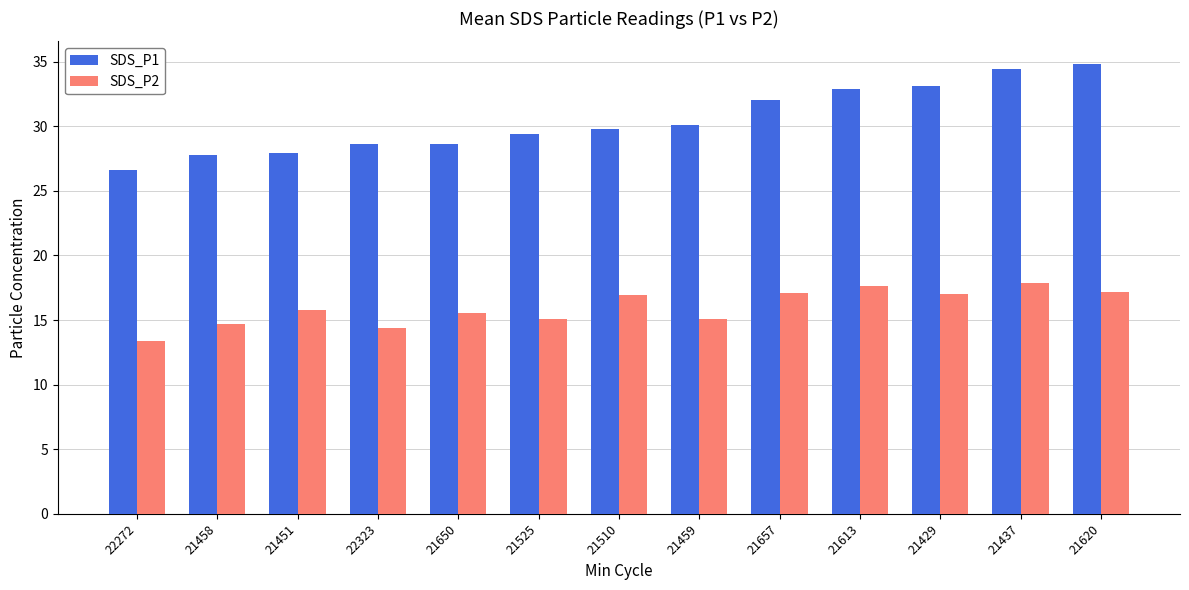

Which category has the highest value across all series?

21620